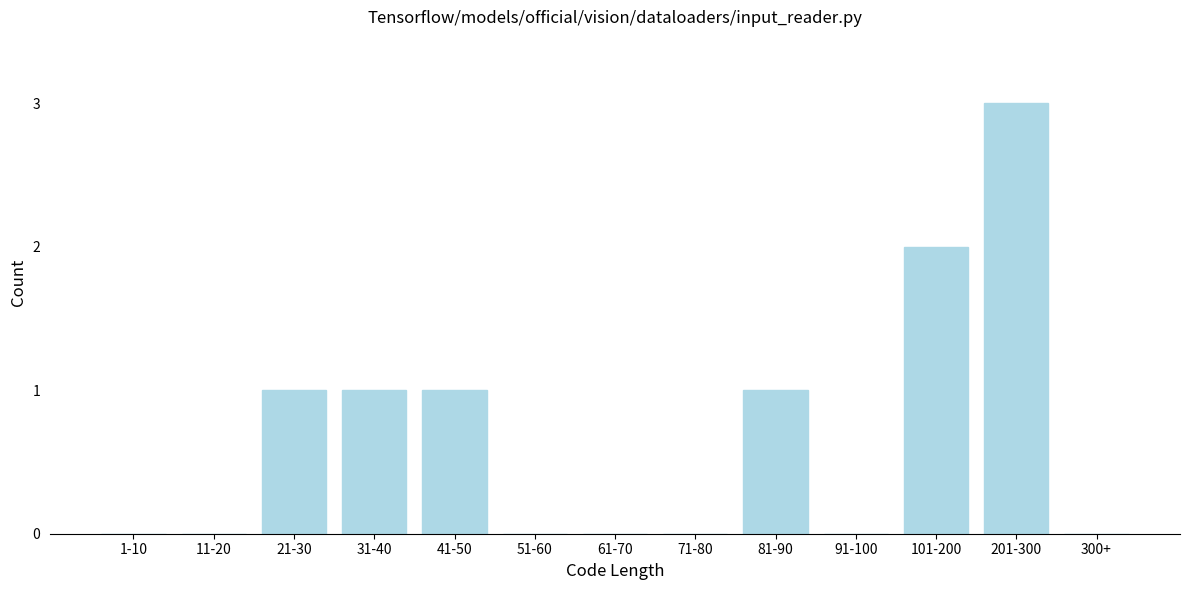

Reading left to right, extract all data points from this chart.

1-10=0	11-20=0	21-30=1	31-40=1	41-50=1	51-60=0	61-70=0	71-80=0	81-90=1	91-100=0	101-200=2	201-300=3	300+=0